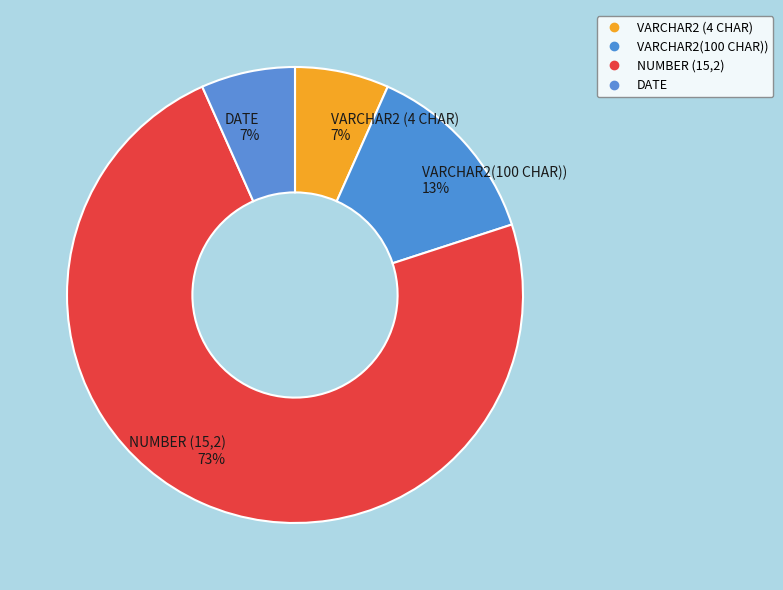

Is it true that VARCHAR2(100 CHAR)) is 13% of the pie?

True